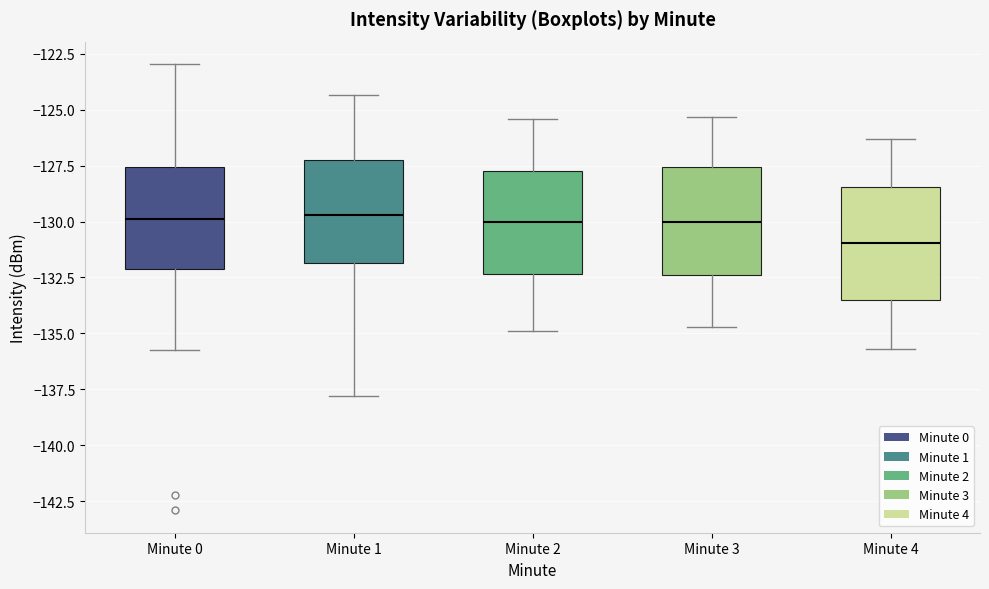

Reading left to right, transcribe this box plot: for each box, give where its median line is, the range the box spans, and where its two whiskers end, as read against the y-axis. The values are not printed on the chart, so give them approximately, as read against the axis.

Minute 0: median -130.0, box -132.0 to -127.5, whiskers -135.5 to -123.0
Minute 1: median -129.5, box -132.0 to -127.0, whiskers -138.0 to -124.5
Minute 2: median -130.0, box -132.5 to -127.5, whiskers -135.0 to -125.5
Minute 3: median -130.0, box -132.5 to -127.5, whiskers -134.5 to -125.5
Minute 4: median -131.0, box -133.5 to -128.5, whiskers -135.5 to -126.5